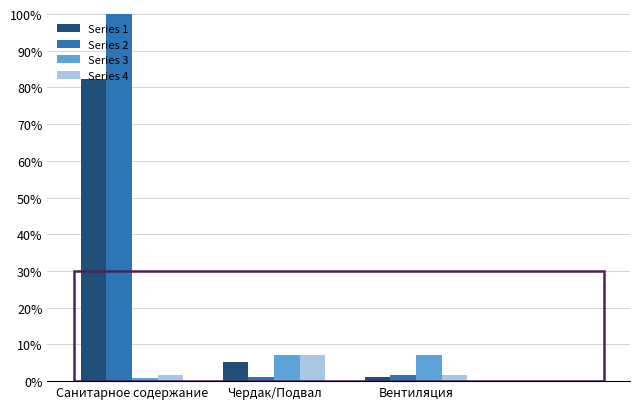

The Series 3 series shows 0.0 at Санитарное содержание. True or false?

False